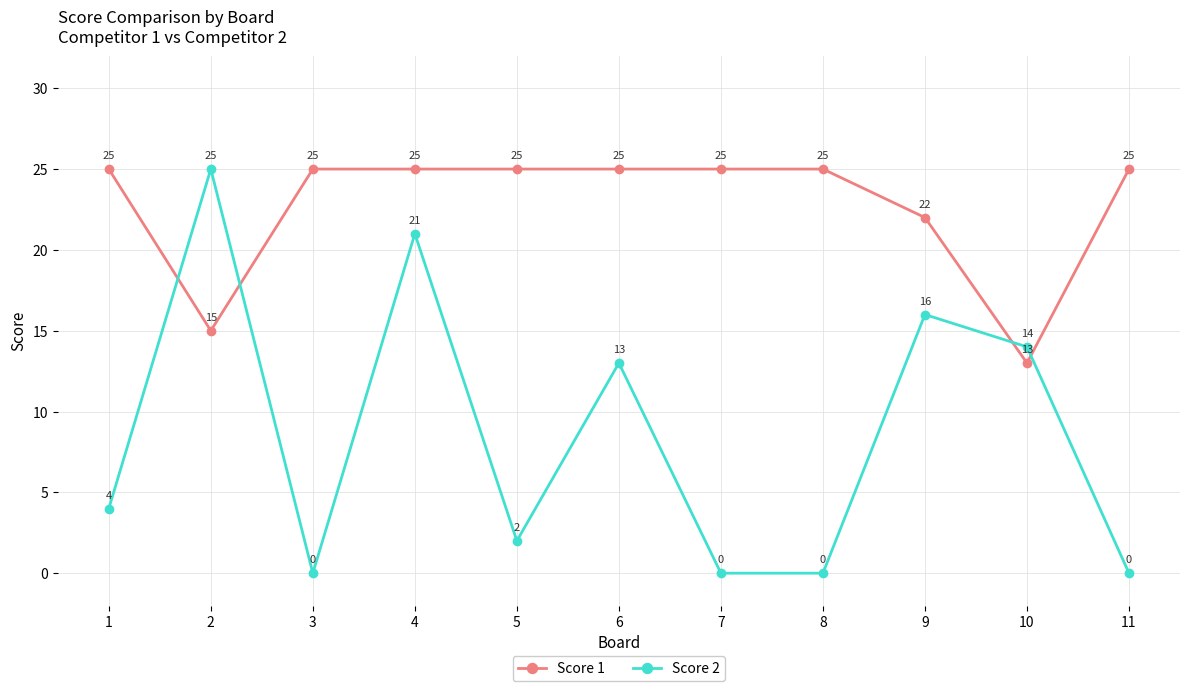

How many intersections are there between Score 2 and Score 1?

4